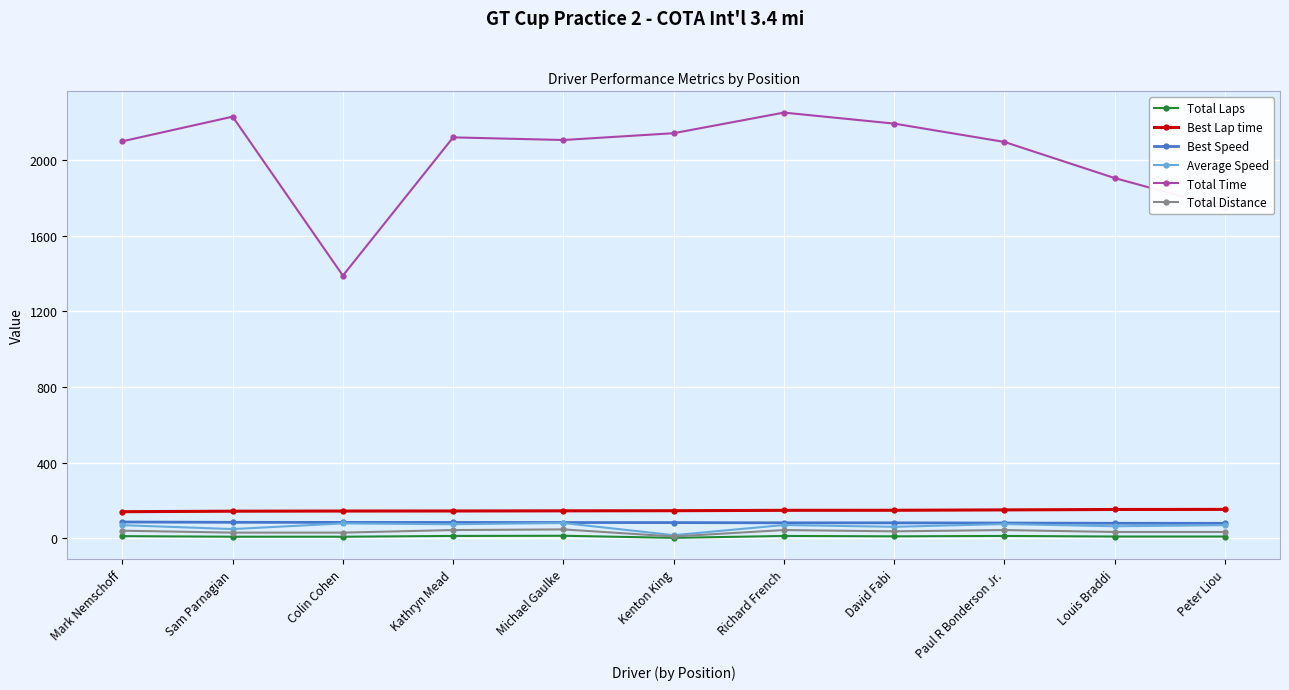

Between David Fabi and Peter Liou, which series saw the biggest shift?

Total Time